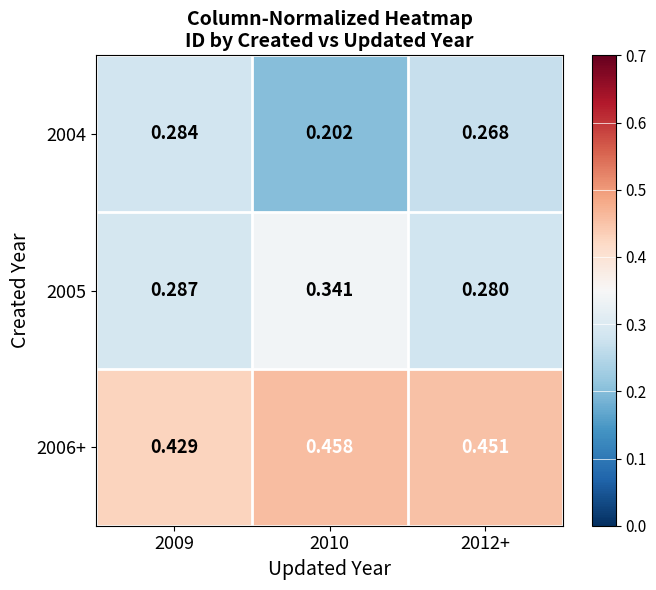

Reading left to right, transcribe all the data shown in this chart.

2004: 2009=0.3	2010=0.2	2012+=0.3
2005: 2009=0.3	2010=0.3	2012+=0.3
2006+: 2009=0.4	2010=0.5	2012+=0.5